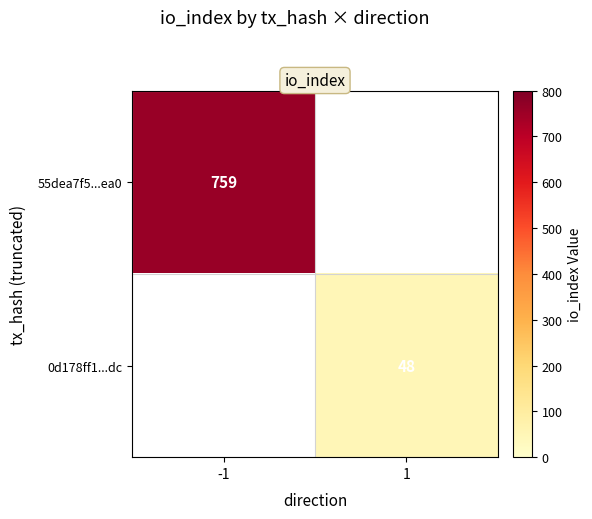

Is the value of 55dea7f5...ea0 at -1 greater than the value of 0d178ff1...dc at 1?

Yes